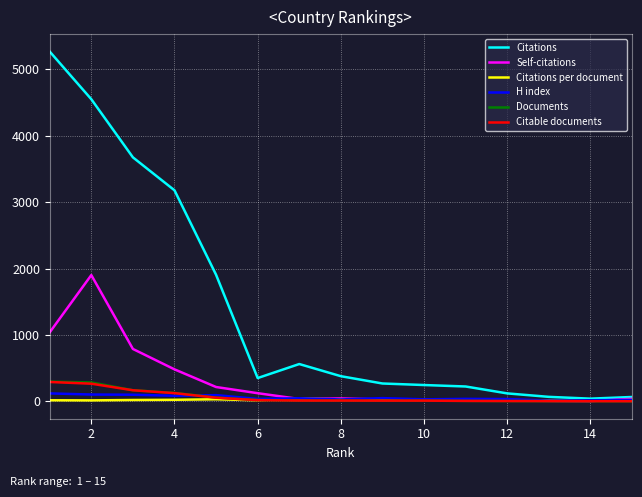

Which series has the widest spread of values?

Citations